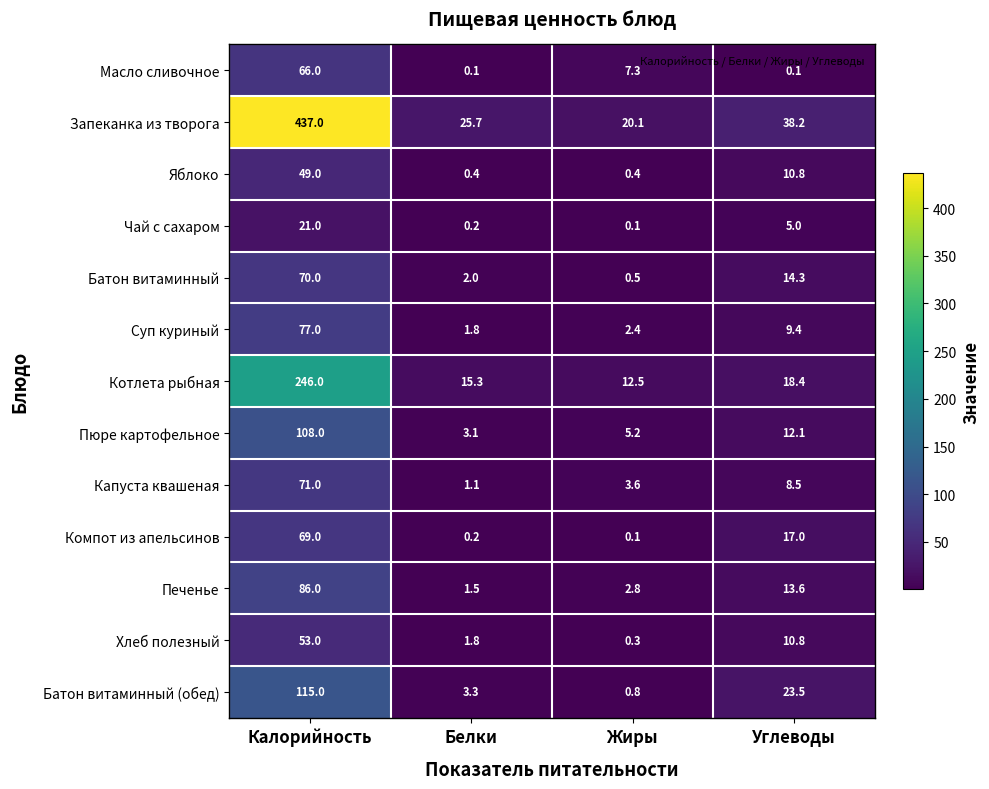

List the labels in order of Батон витаминный value, largest first.

Калорийность, Углеводы, Белки, Жиры